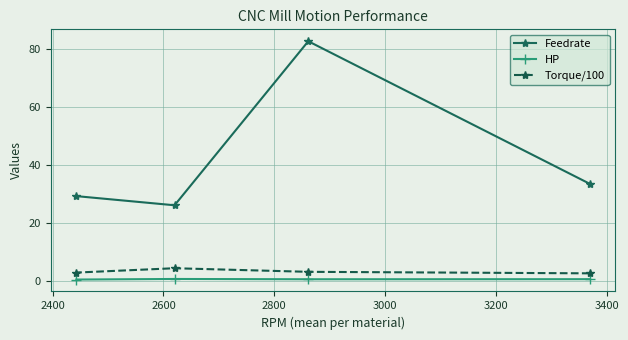

What is the difference between the maximum and minimum values in the Torque/100 series?

1.8